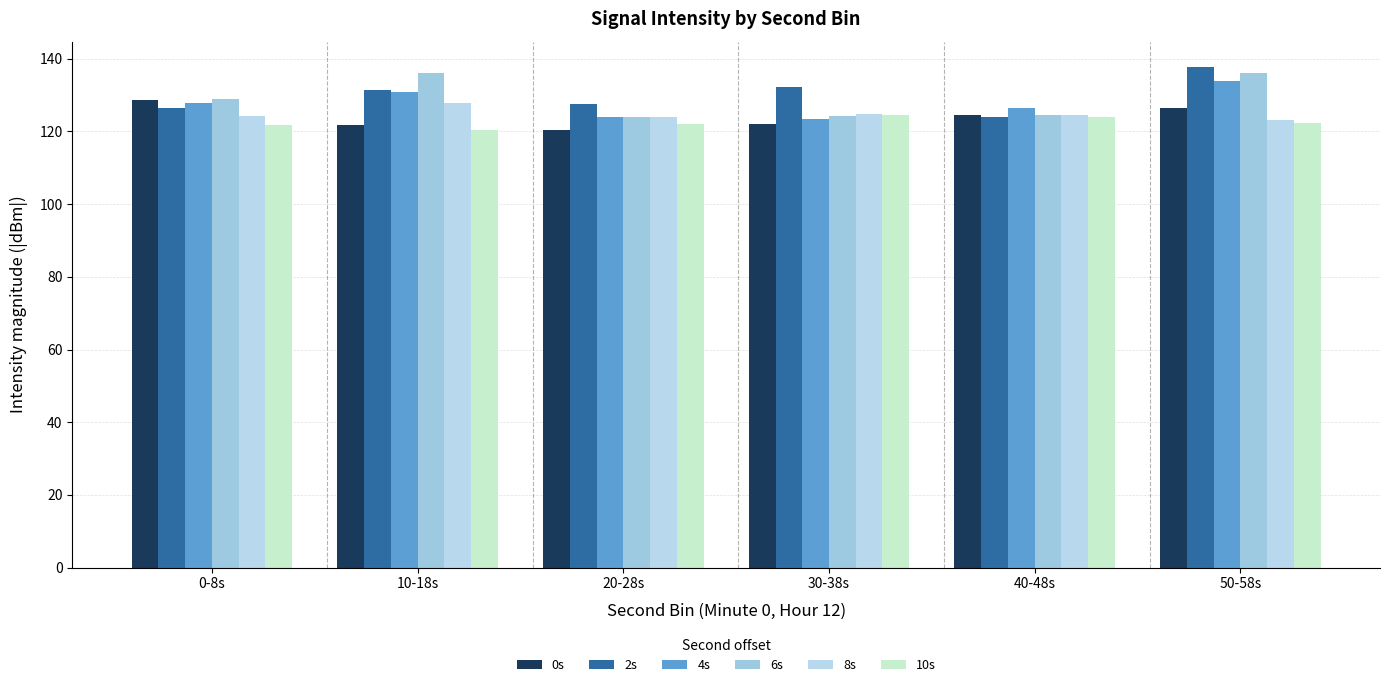

What is the approximate value of 0s at 0-8s?

128.6